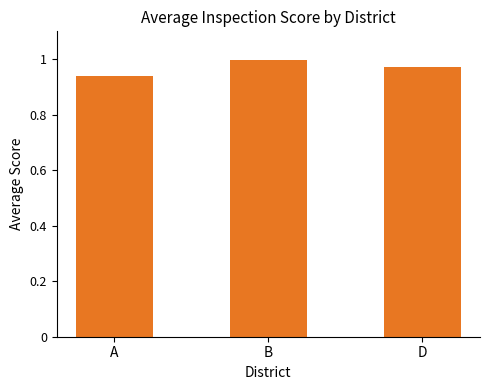

Where is the data nearest to the value 0?

A